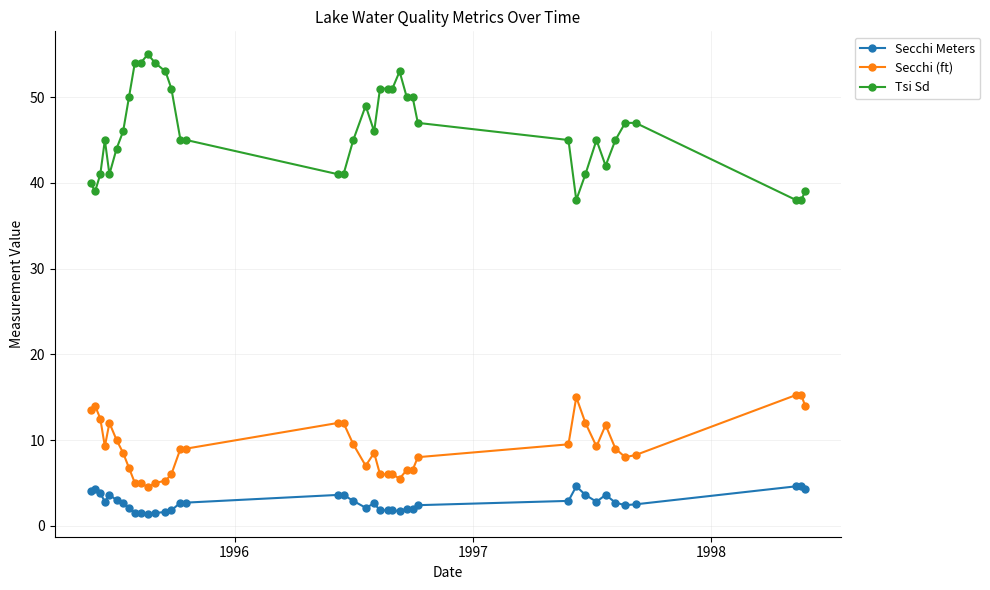

True or false: Secchi (ft) has more than 0 interior local peaks.

True